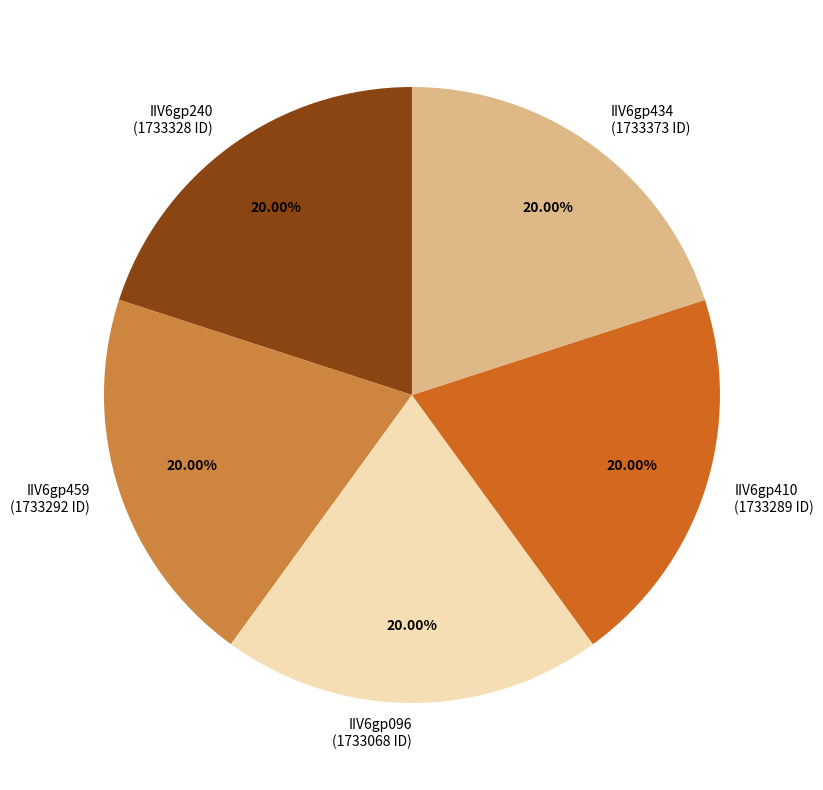

Is IIV6gp459 the majority of the pie?

No